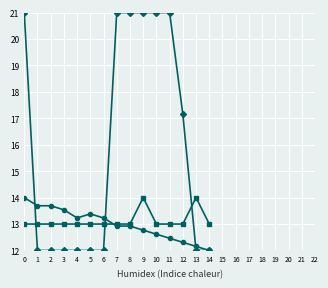

What is the spread (max minus min) of values at 9?

8.2